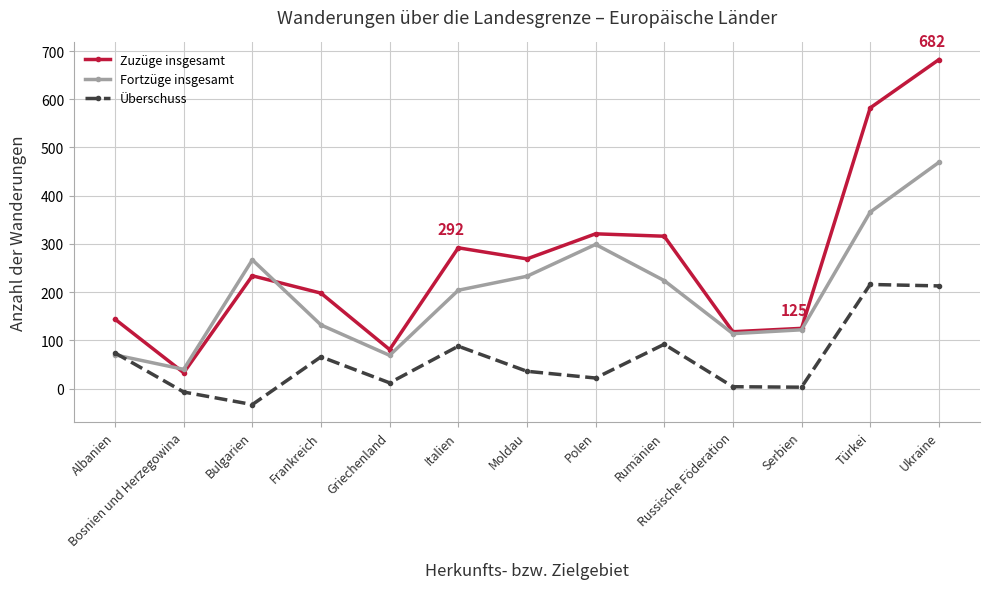

What is the greatest value displayed?

682